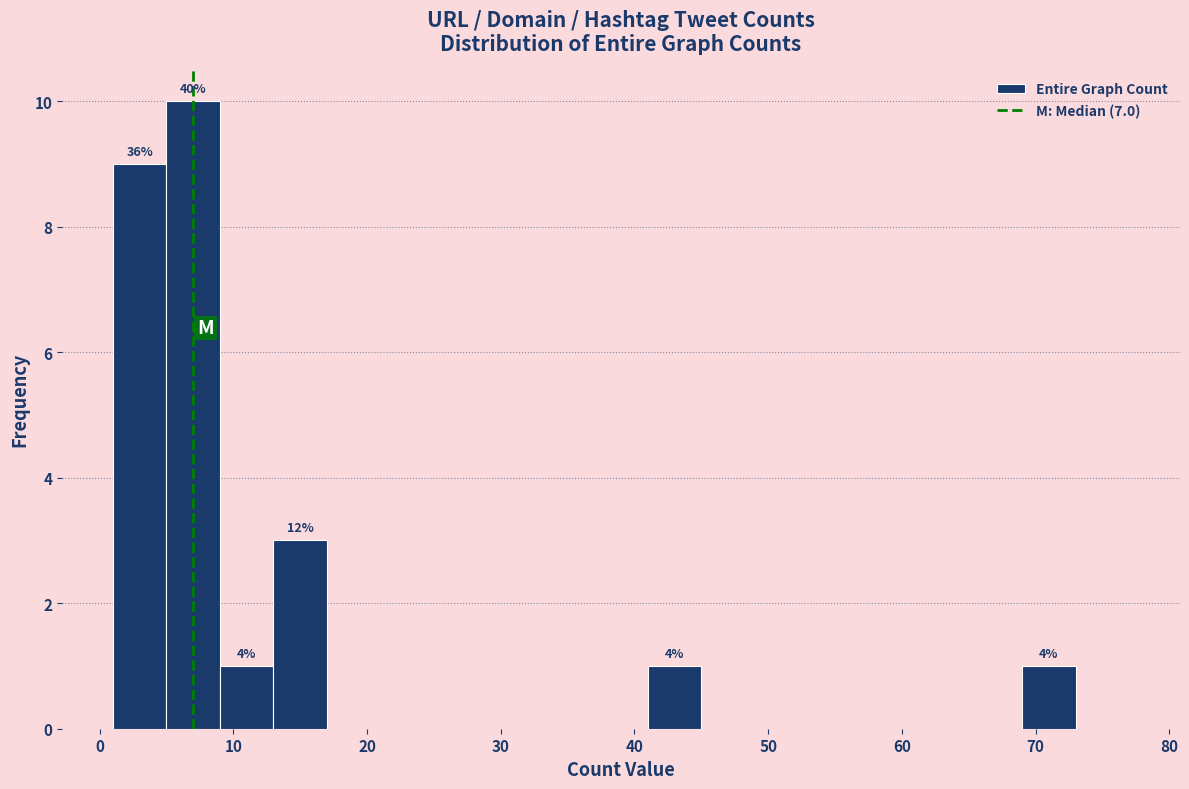

Which range on the x-axis has the tallest bar?

5 to 9